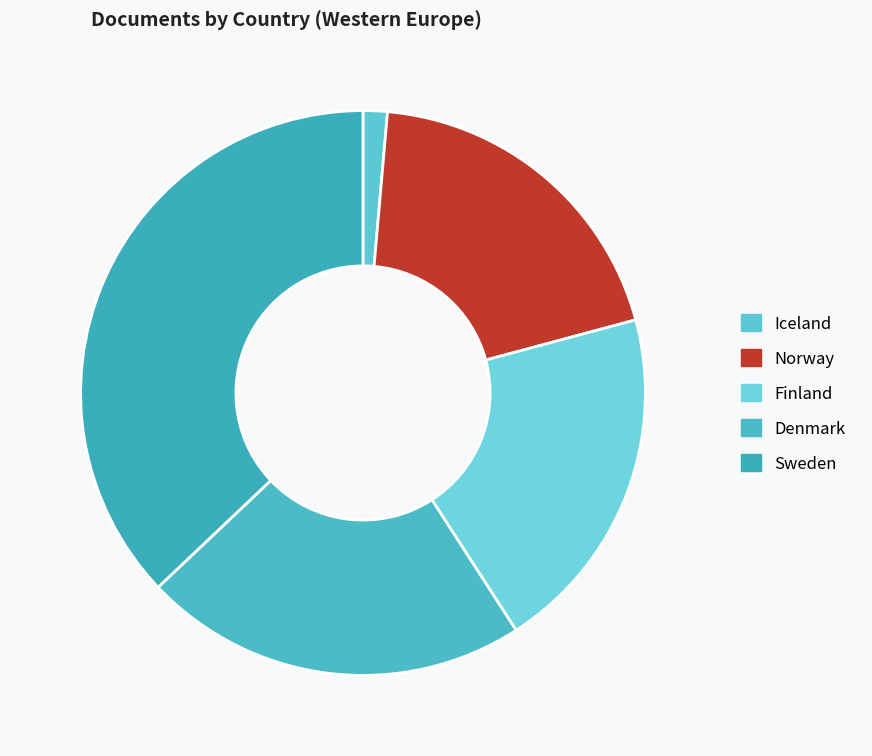

What percentage is the Norway slice, to the nearest percent?

19%